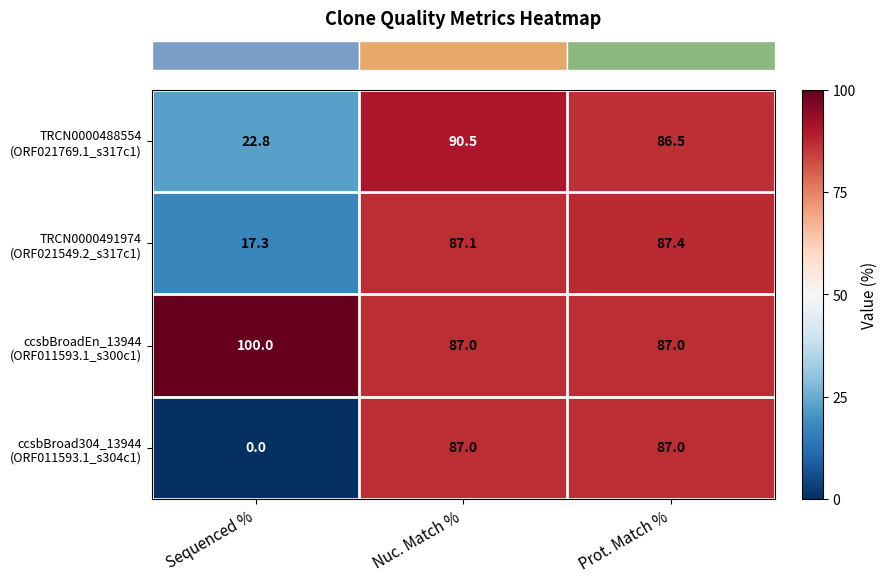

How many data points does each series have?

3